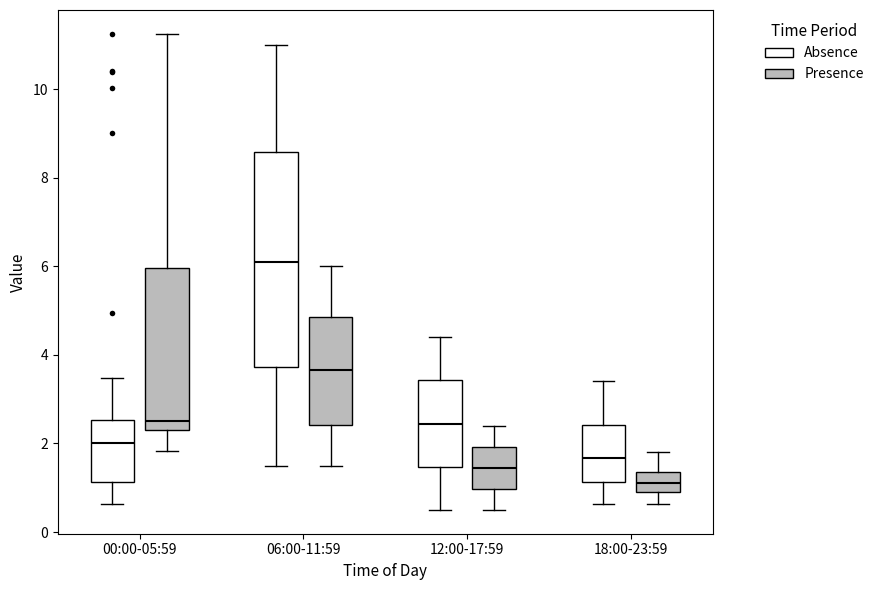

Reading left to right, transcribe this box plot: for each box, give where its median line is, the range the box spans, and where its two whiskers end, as read against the y-axis. The values are not printed on the chart, so give them approximately, as read against the axis.

00:00-05:59 (Absence): median 2.0, box 1.2 to 2.6, whiskers 0.6 to 3.4
00:00-05:59 (Presence): median 2.6, box 2.4 to 6.0, whiskers 1.8 to 11.2
06:00-11:59 (Absence): median 6.2, box 3.8 to 8.6, whiskers 1.6 to 11.0
06:00-11:59 (Presence): median 3.6, box 2.4 to 4.8, whiskers 1.6 to 6.0
12:00-17:59 (Absence): median 2.4, box 1.4 to 3.4, whiskers 0.6 to 4.4
12:00-17:59 (Presence): median 1.4, box 1.0 to 2.0, whiskers 0.6 to 2.4
18:00-23:59 (Absence): median 1.6, box 1.2 to 2.4, whiskers 0.6 to 3.4
18:00-23:59 (Presence): median 1.2, box 1.0 to 1.4, whiskers 0.6 to 1.8